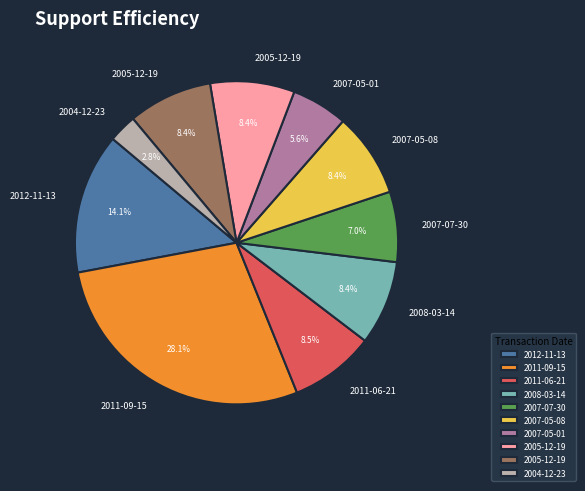

Does any single category account for the majority?

No